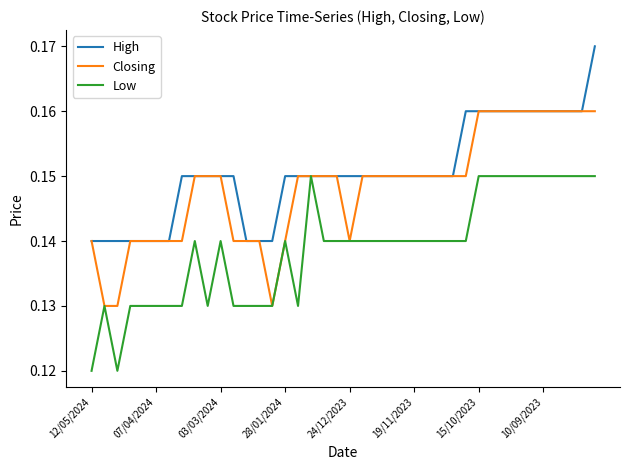

List the series in order of their peak value, highest first.

High, Closing, Low